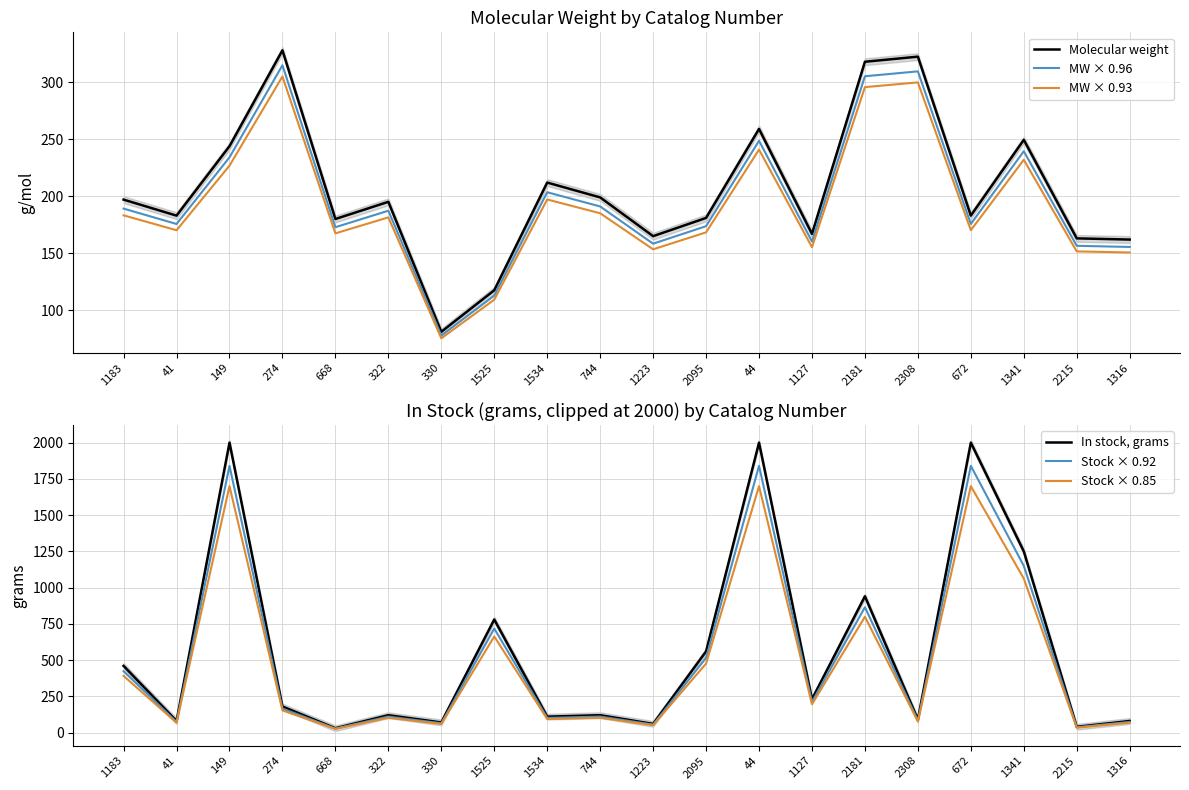

Which series changed the most between 330 and 1316?

Molecular weight